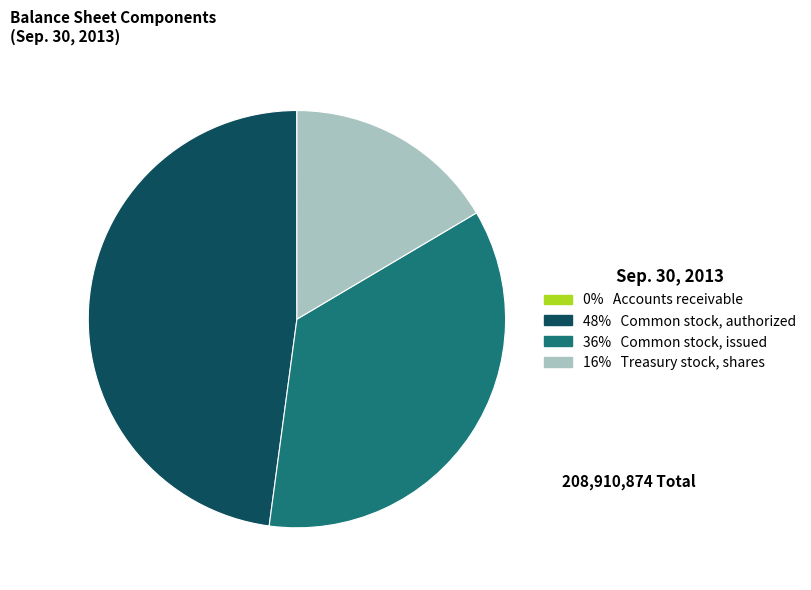

Does any single category account for the majority?

No